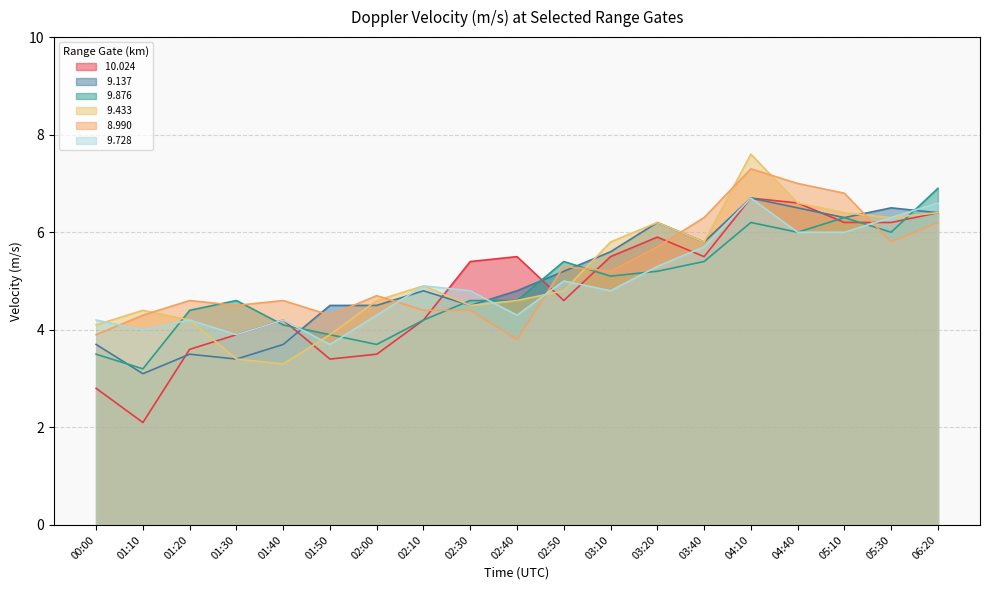

Which series has the widest spread of values?

 10.024